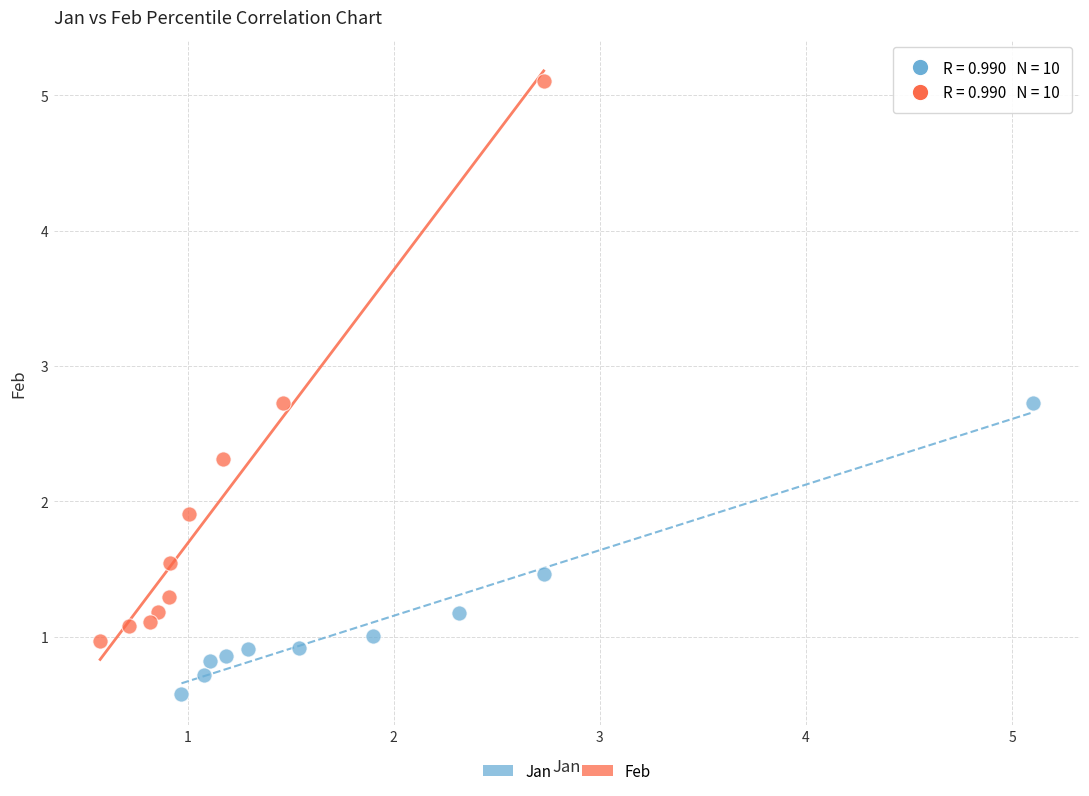

Which series reaches the maximum Y coordinate?

Feb